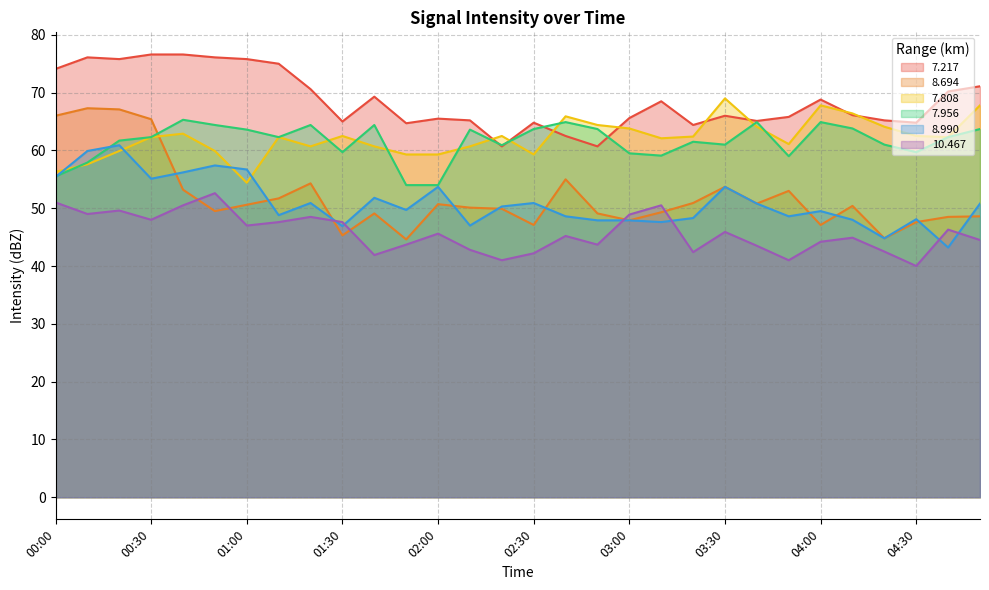

How many intersections are there between 7.808 and 7.217?

8